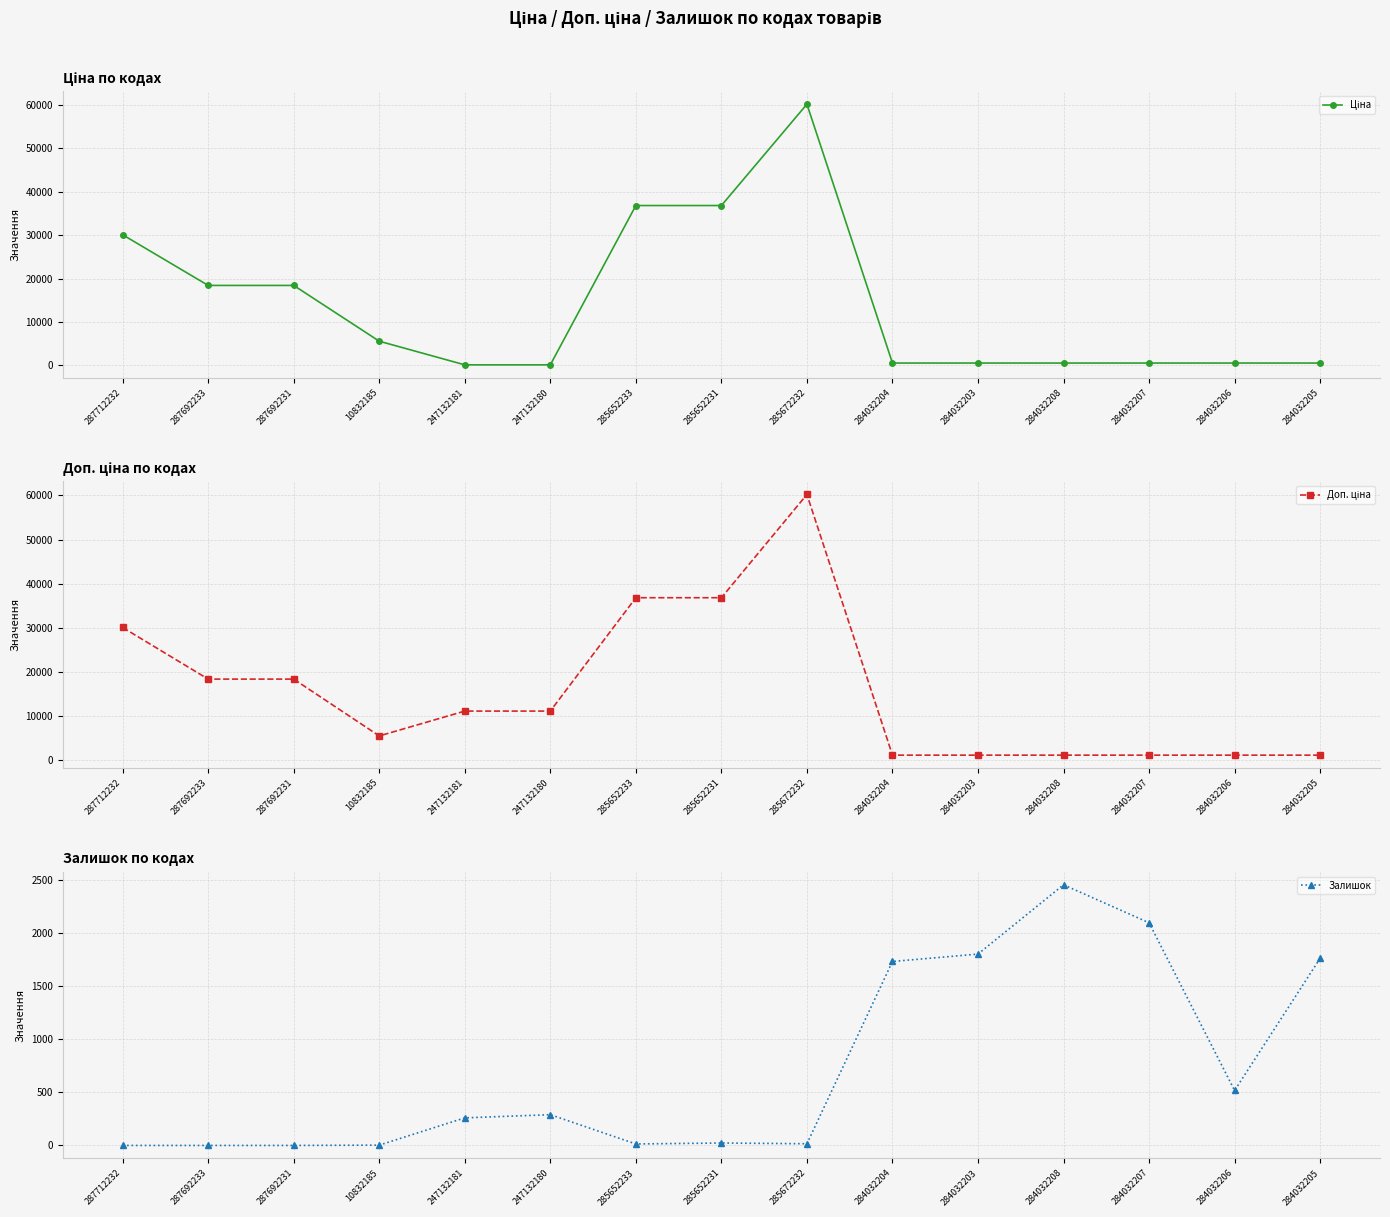

Which series changed the most between 287712232 and 287692231?

Ціна